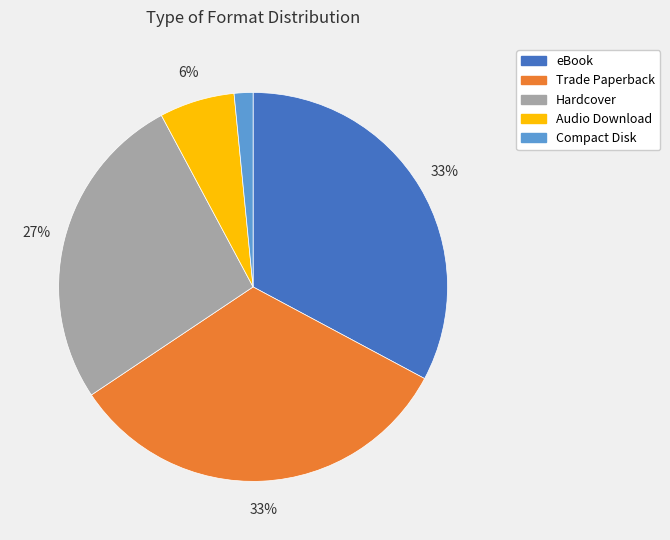

Is there any slice that represents more than half of the pie?

No